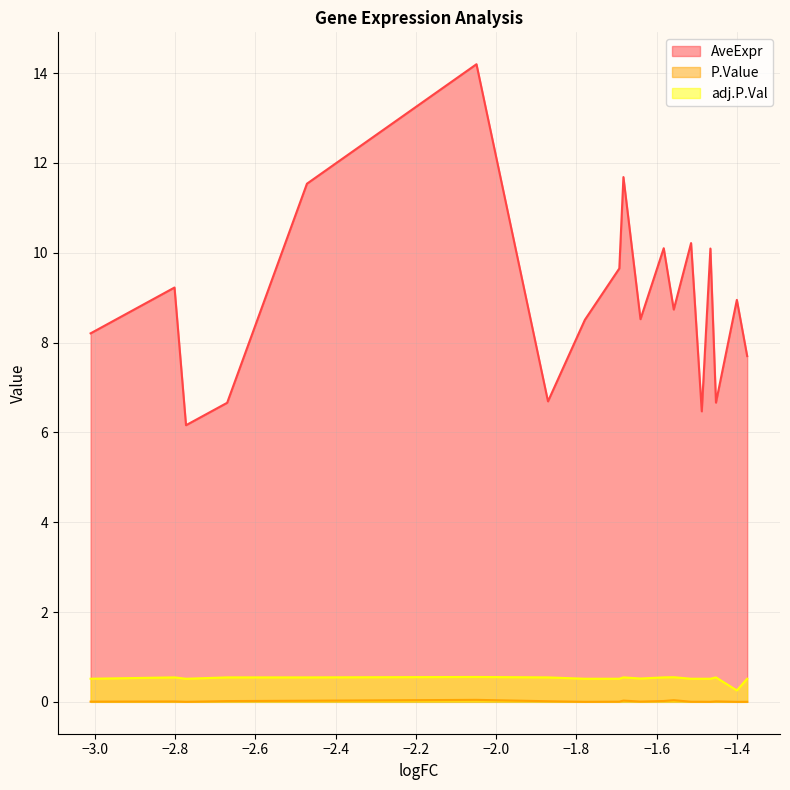

In AveExpr, how many points are lower than both neighbors (excluding endpoints)?

6